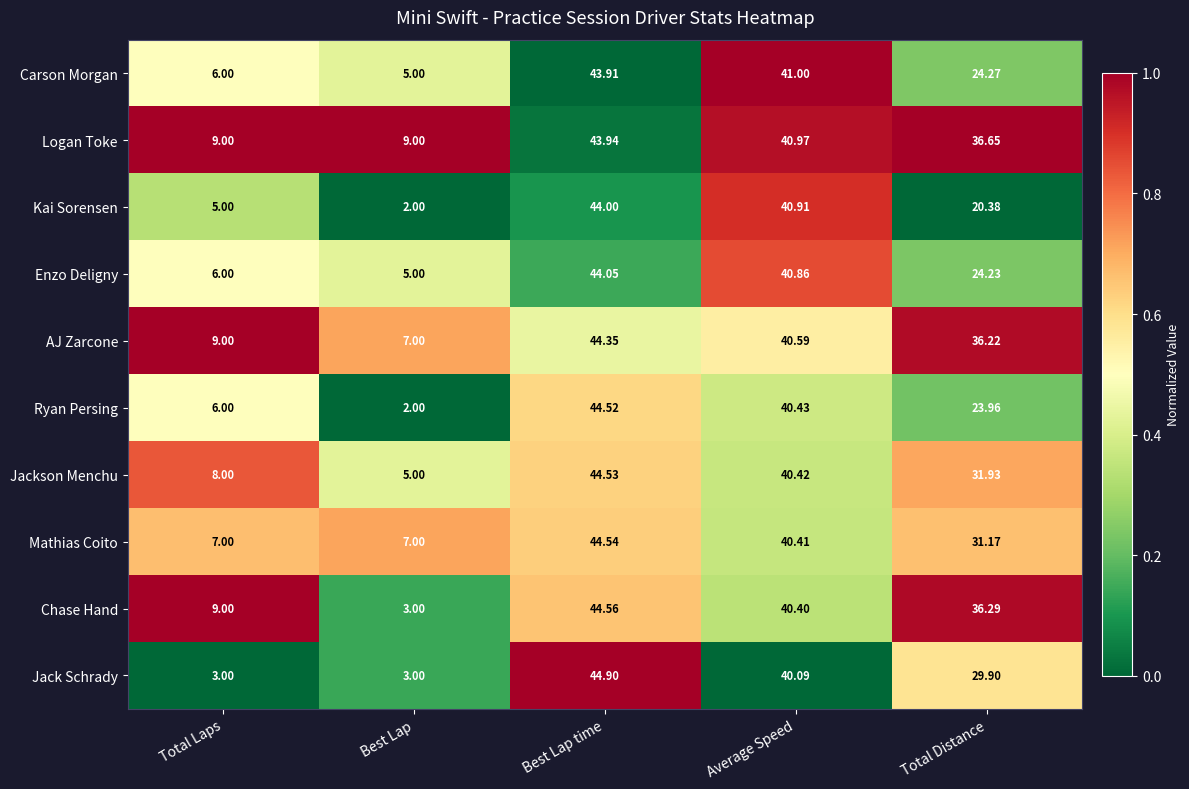

At which label does Ryan Persing first exceed 23?

Best Lap time